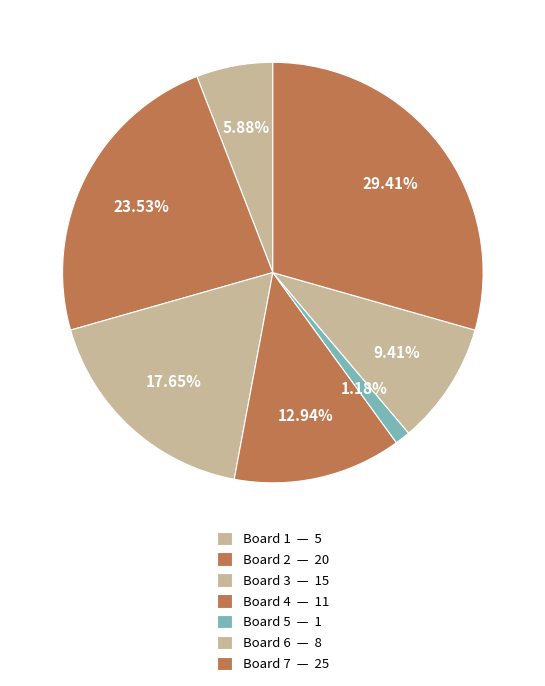

Is there any slice that represents more than half of the pie?

No